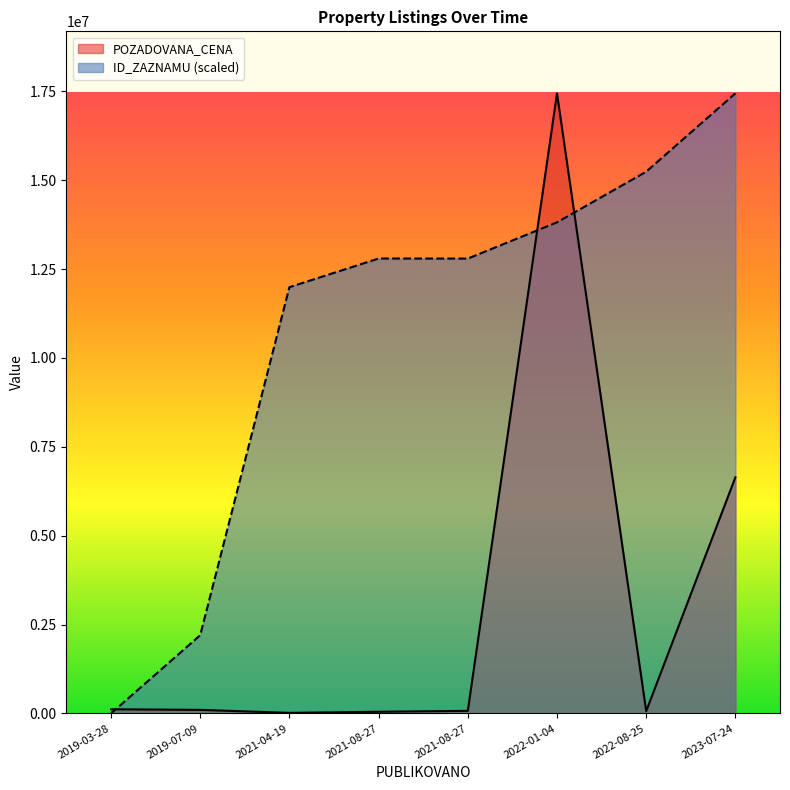

What are all the series names shown in the legend?

POZADOVANA_CENA, ID_ZAZNAMU (scaled)